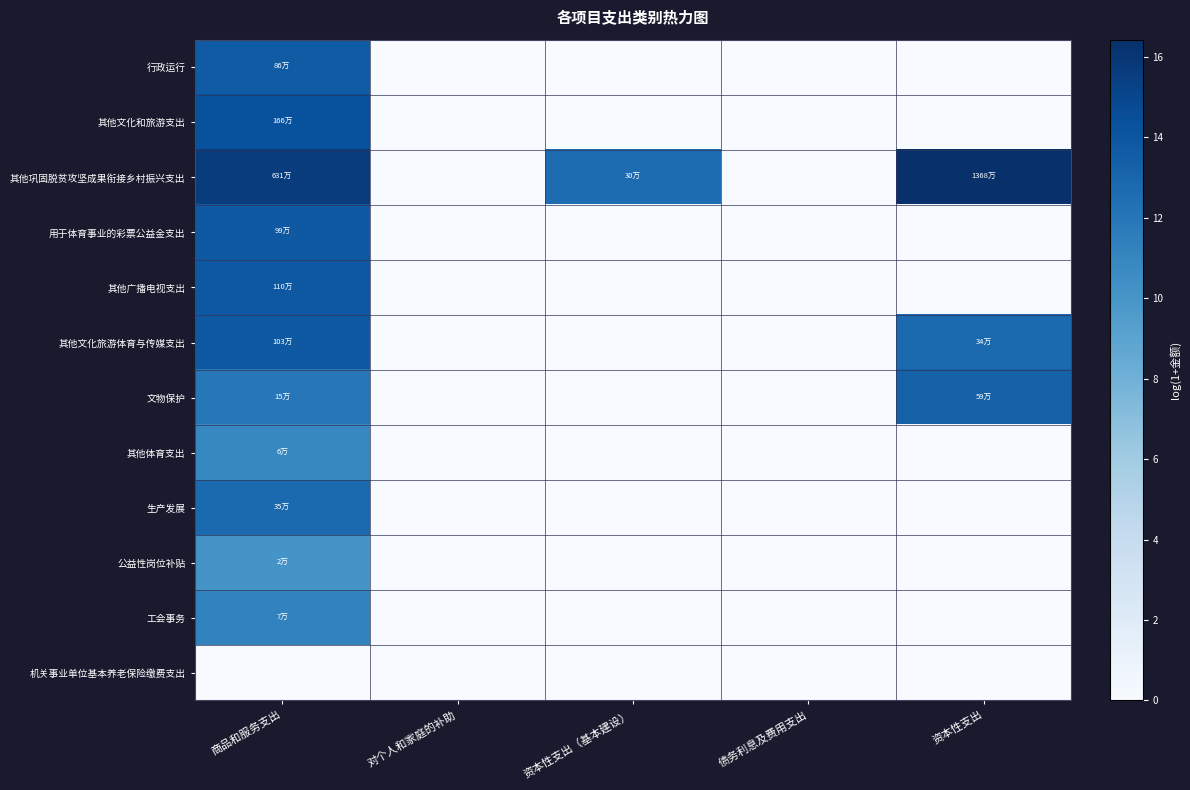

At how many categories does at least one series exceed 15?

2